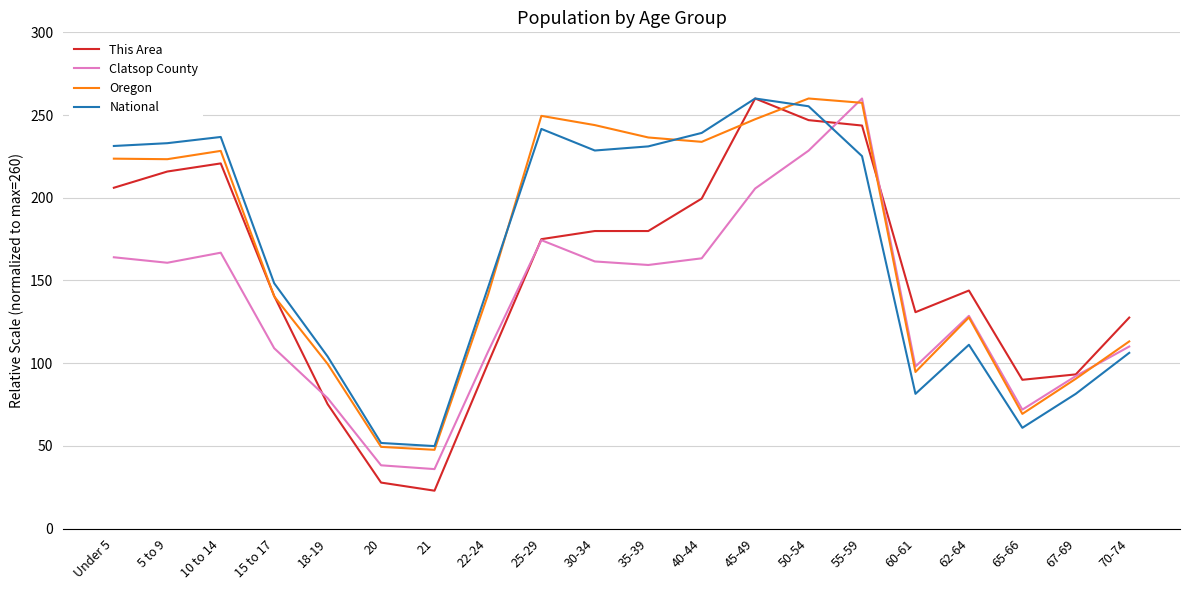

True or false: This Area has a value of 54.5 at 22-24.

False